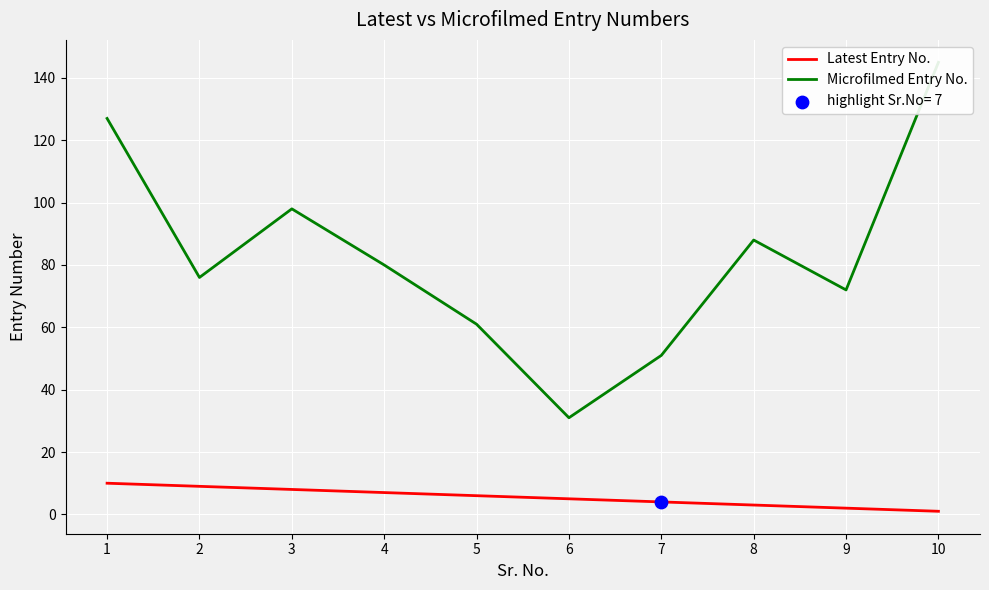

Which series contains the highest Y value?

Microfilmed Entry No.